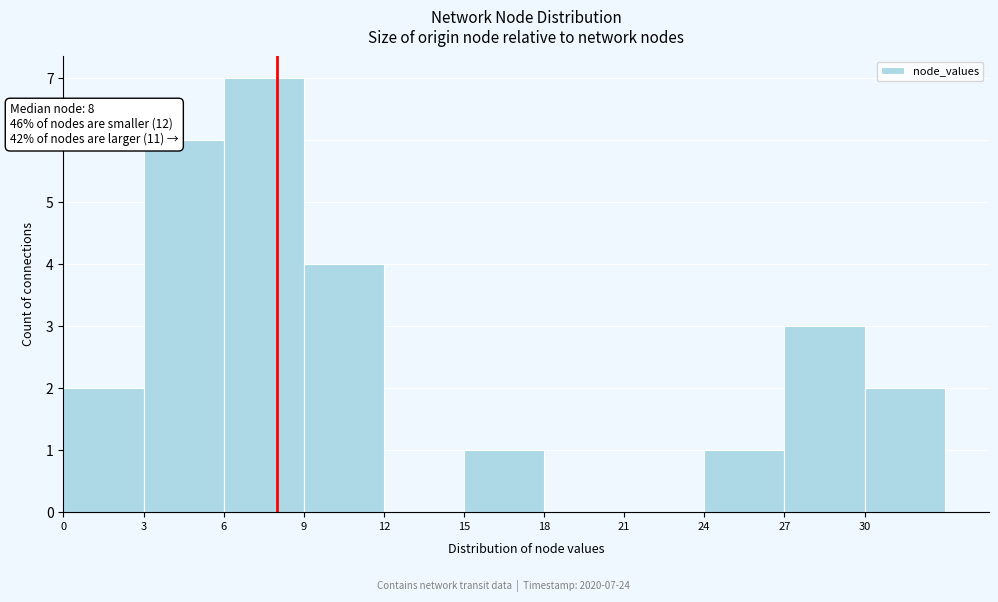

Which range on the x-axis has the tallest bar?

6 to 9